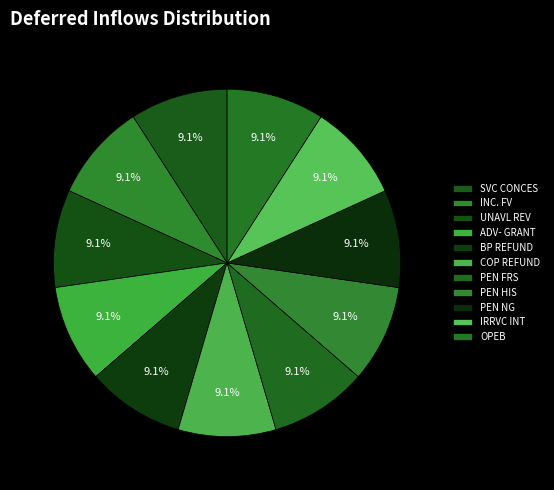

How many slices are in this pie chart?

11